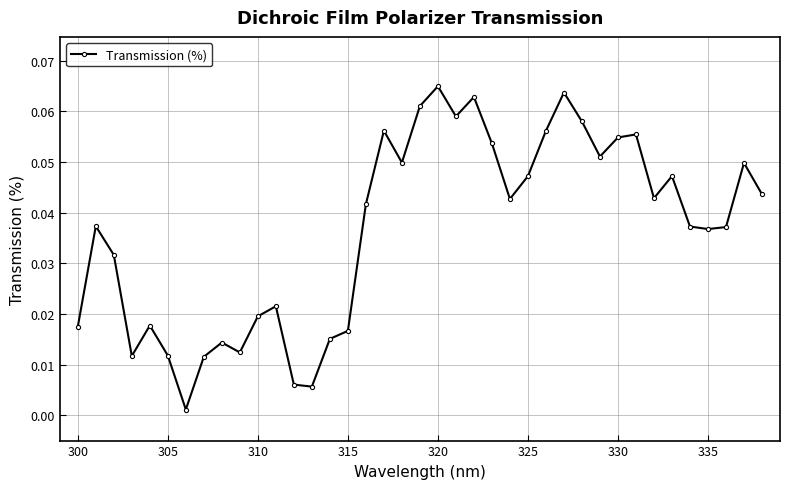

What is the sum of all values?

1.4